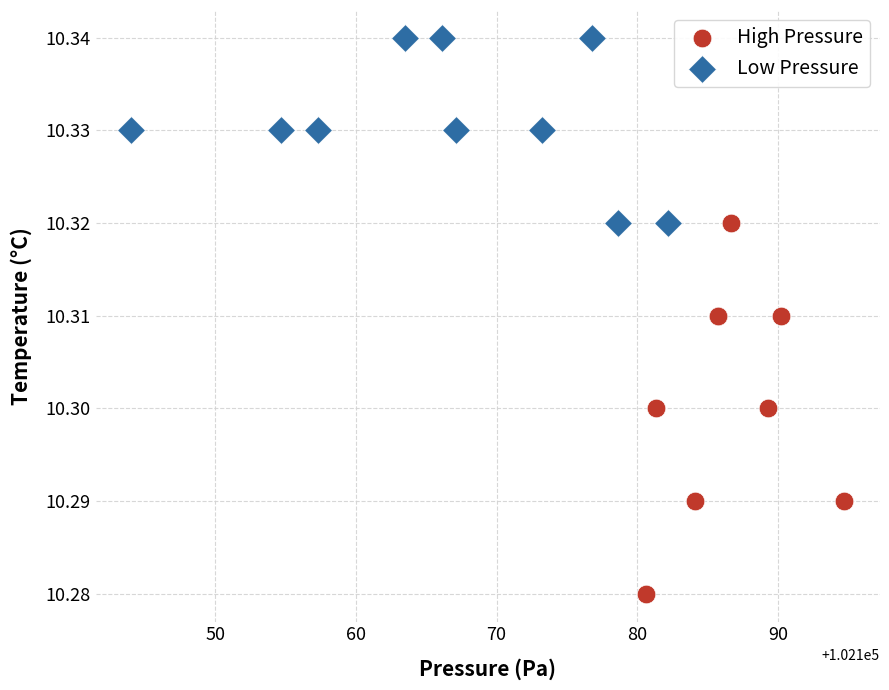

Which series has the largest Y range (max minus min)?

High Pressure